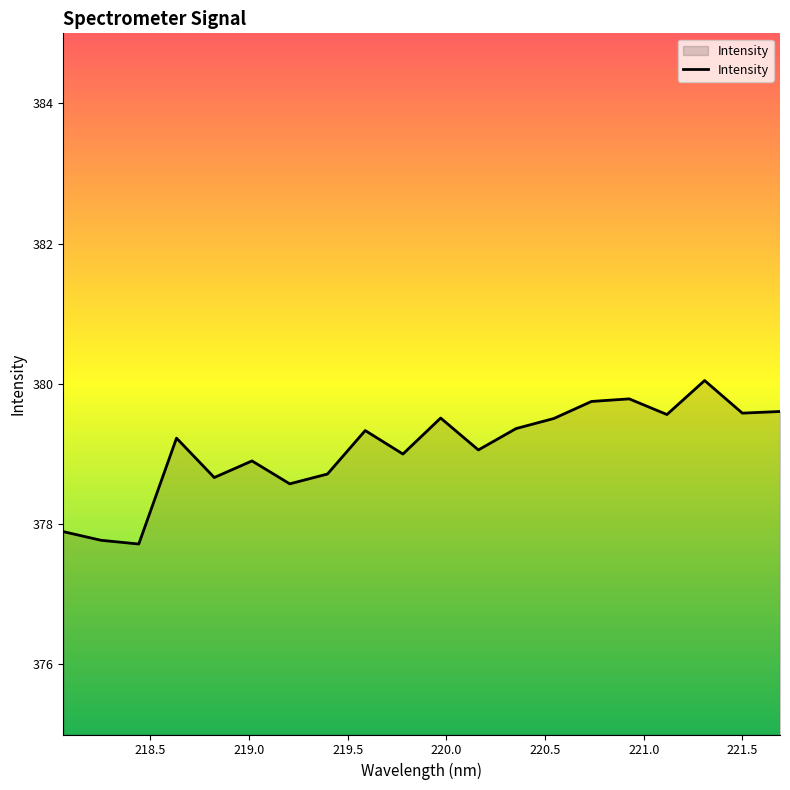

What is the maximum value shown in the chart?

380.0